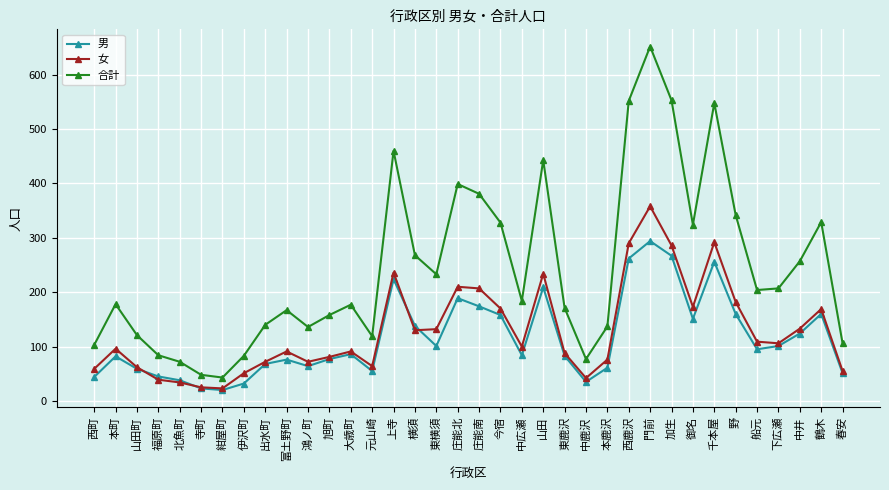

What position from the right is 加生?

9